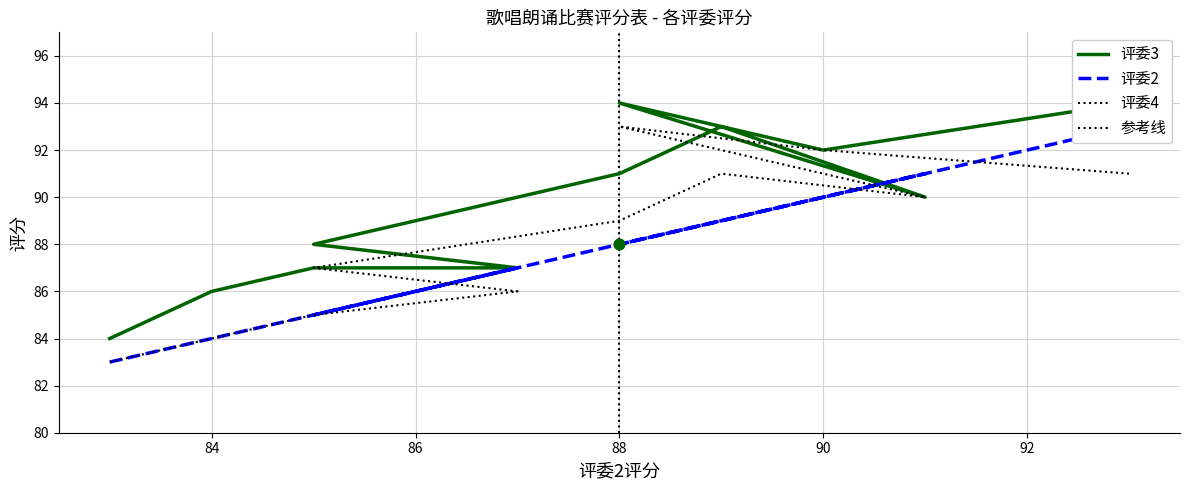

At how many categories does at least one series exceed 90?

6